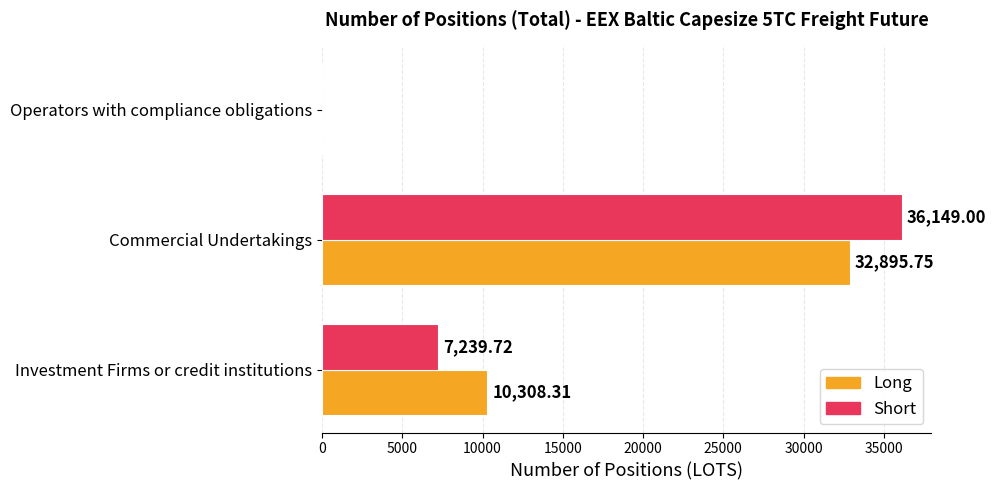

Which series has the widest spread of values?

Short